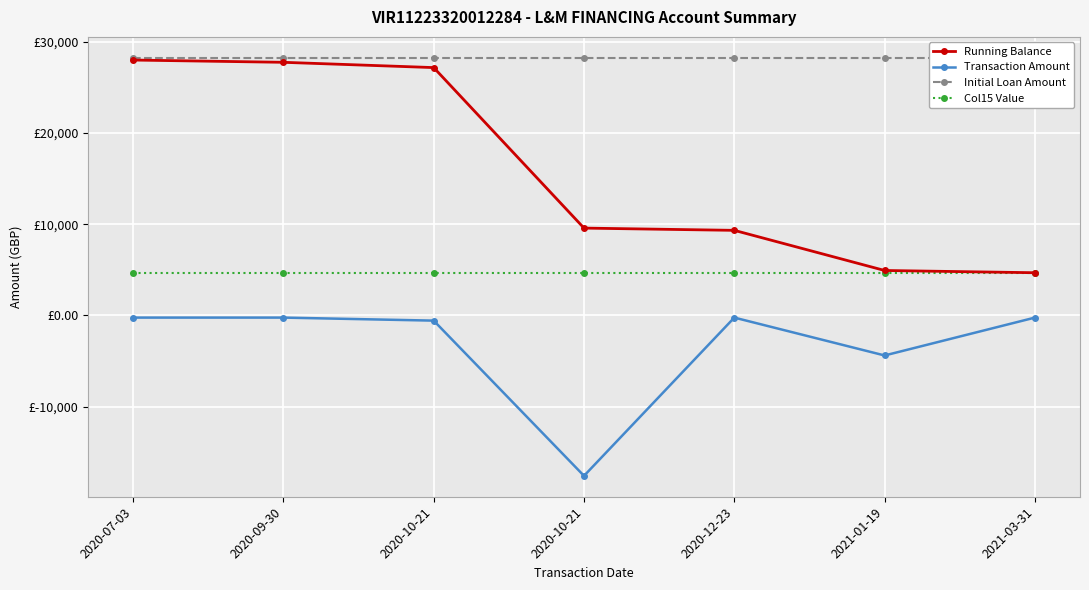

What is the minimum value shown in the chart?

-17600.0